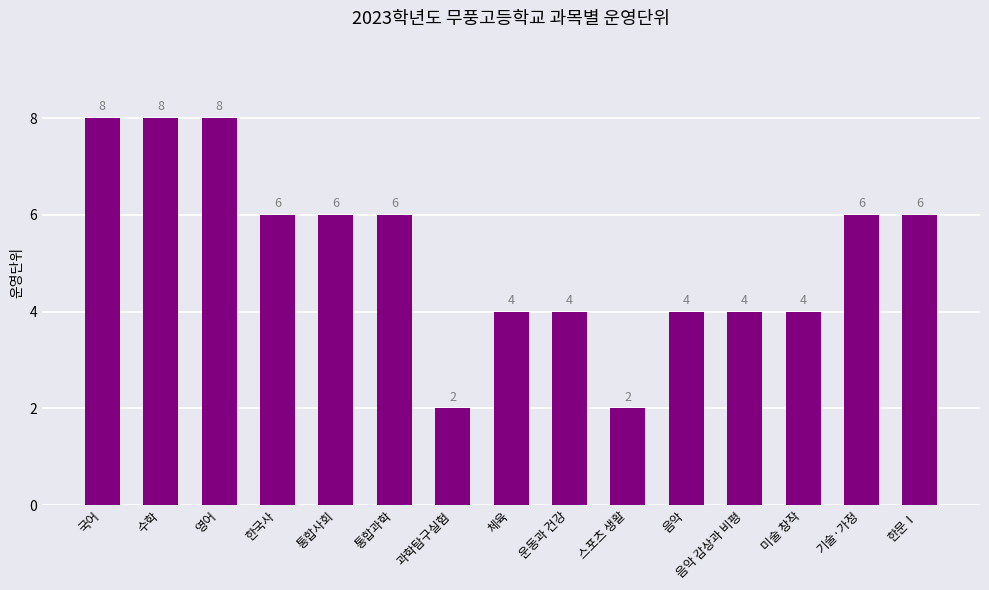

Are the bars grouped side by side (vs. stacked)?

No